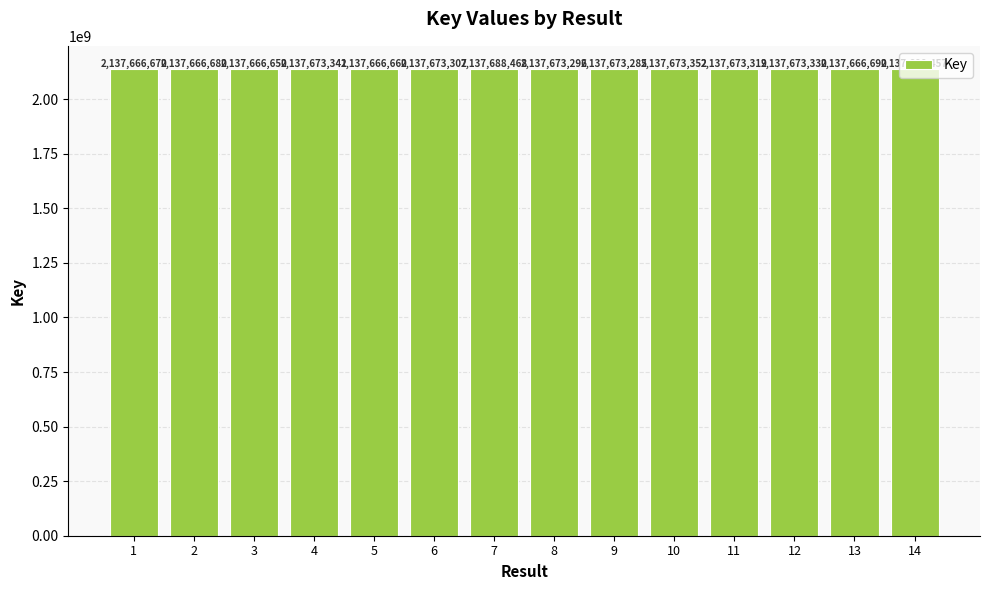

Reading right to left, extract all data points from this chart.

14=2137688457	13=2137666690	12=2137673330	11=2137673319	10=2137673352	9=2137673285	8=2137673296	7=2137688468	6=2137673307	5=2137666660	4=2137673341	3=2137666650	2=2137666680	1=2137666670